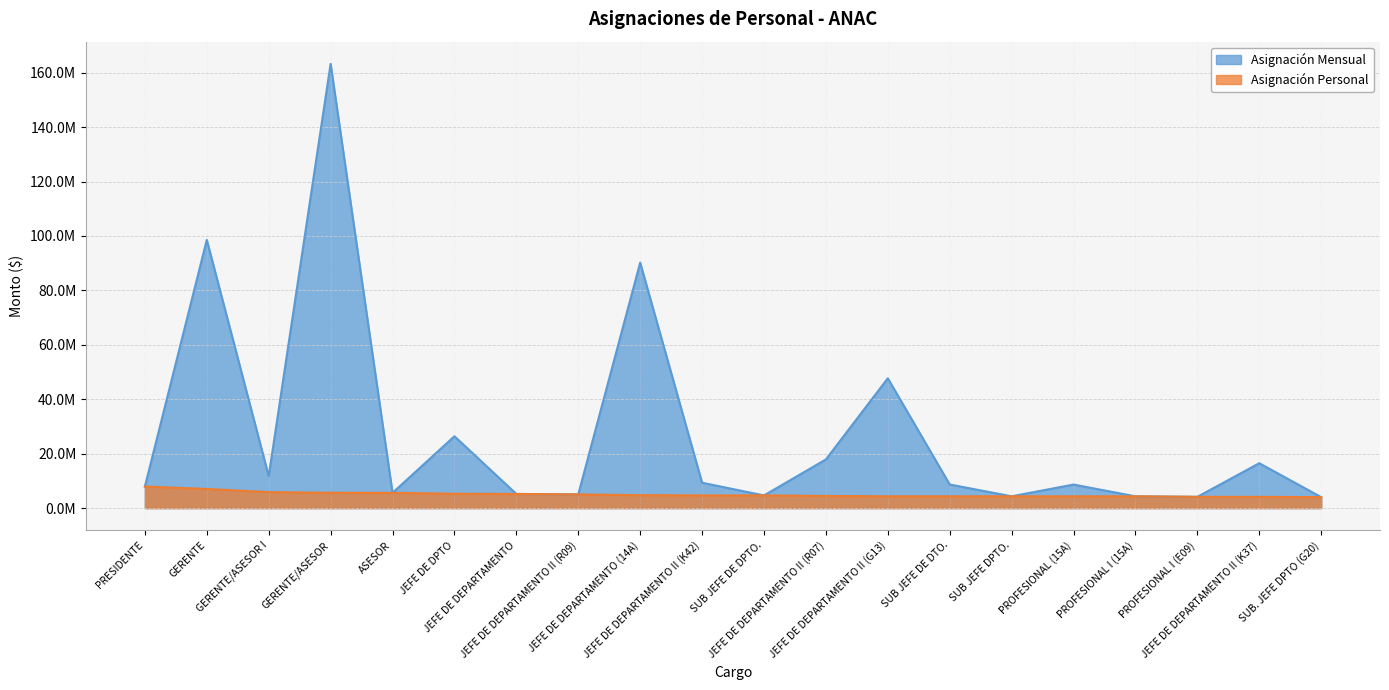

How many data points does each series have?

20